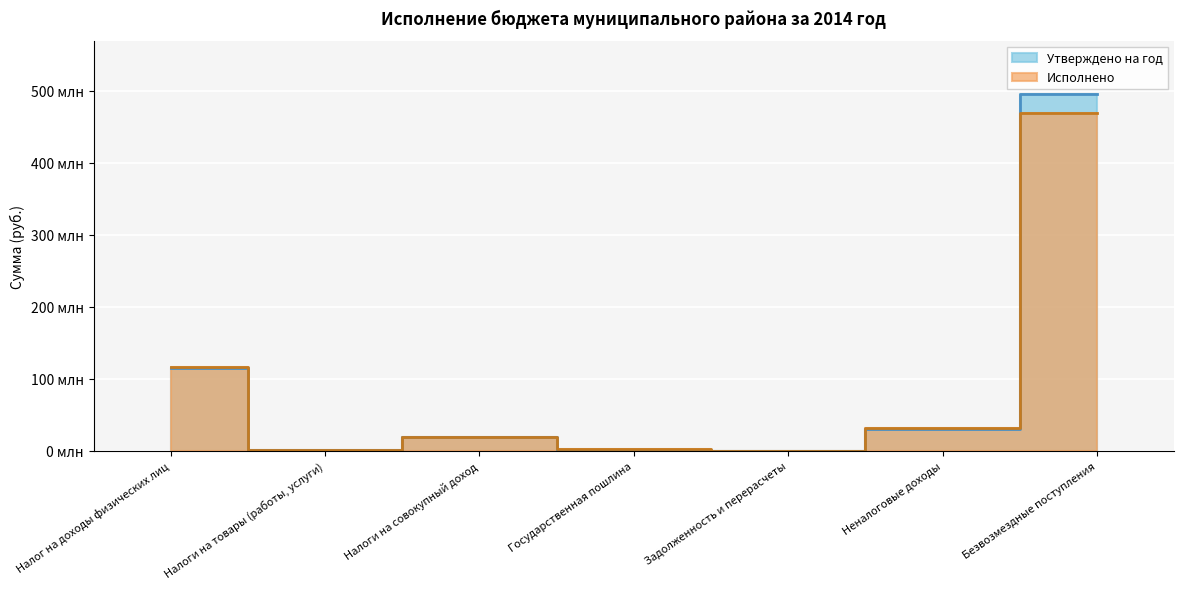

At which label is Утверждено на год closest to 247581869?

Налог на доходы физических лиц